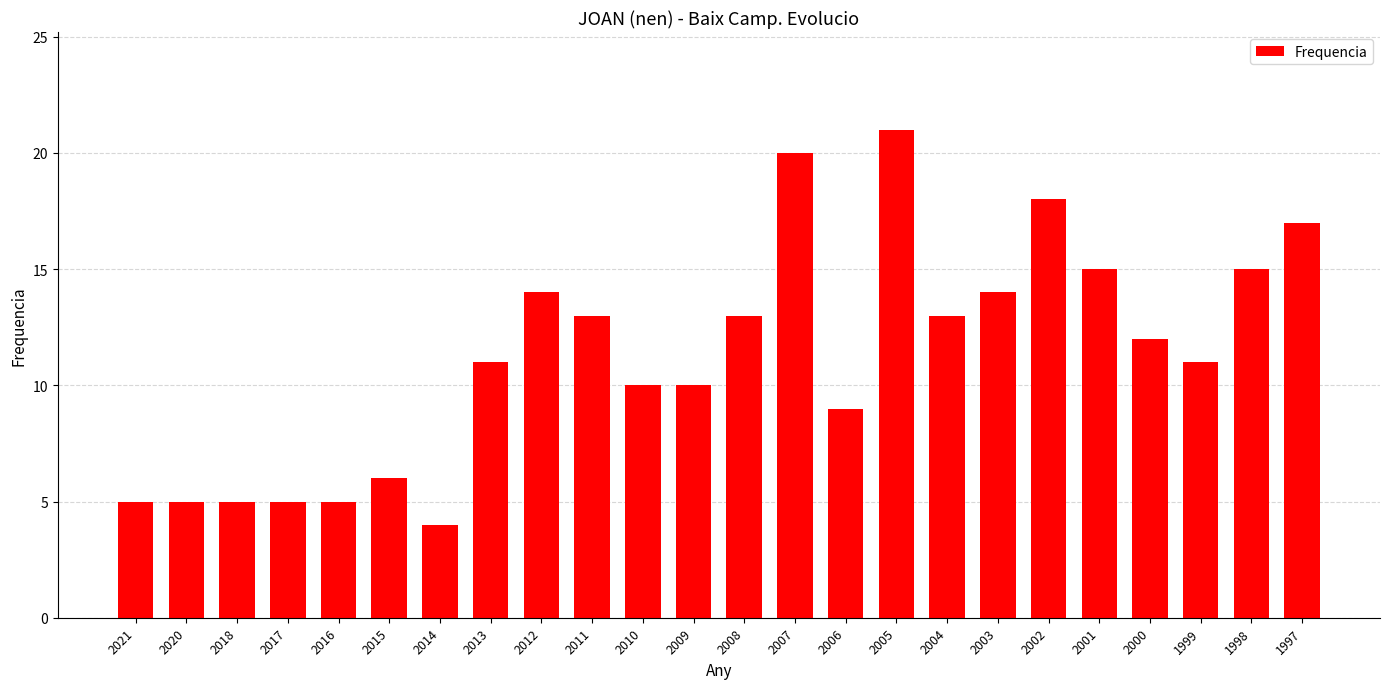

Between 2000 and 2015, which is larger?

2000